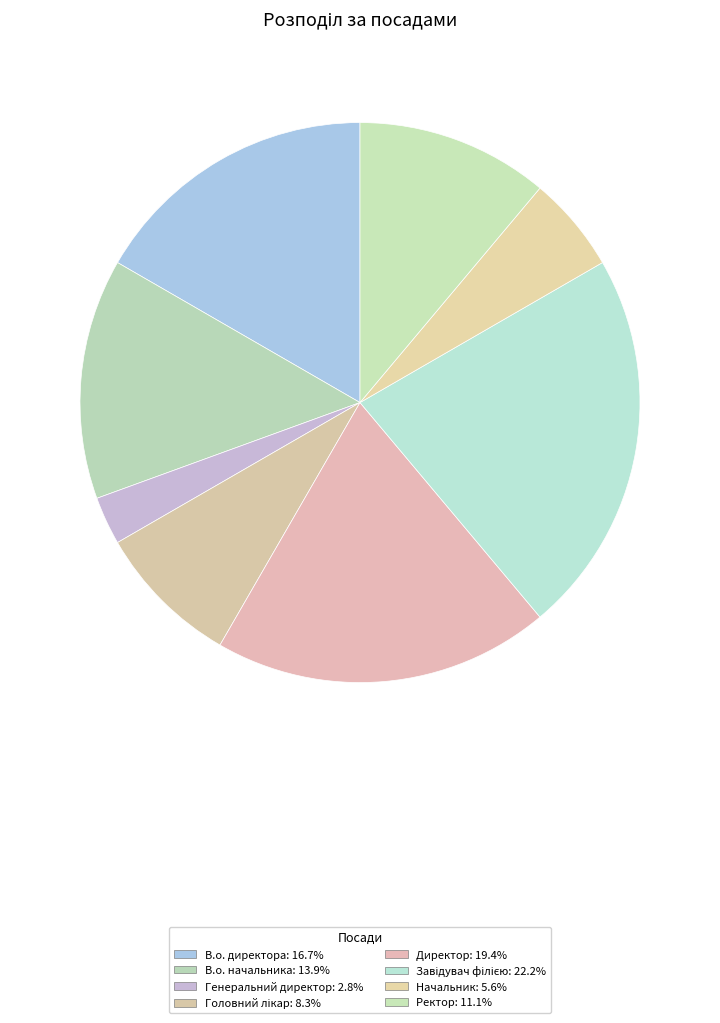

What is the change in value from Генеральний директор to Ректор?

+3